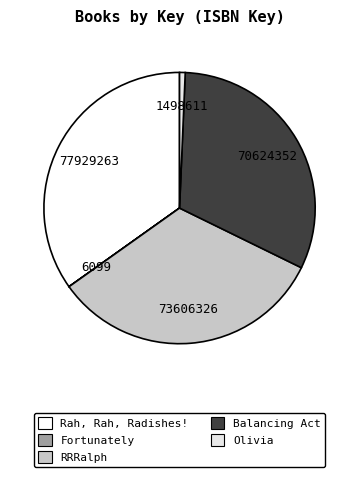

Which slice is the largest?

Rah, Rah, Radishes!